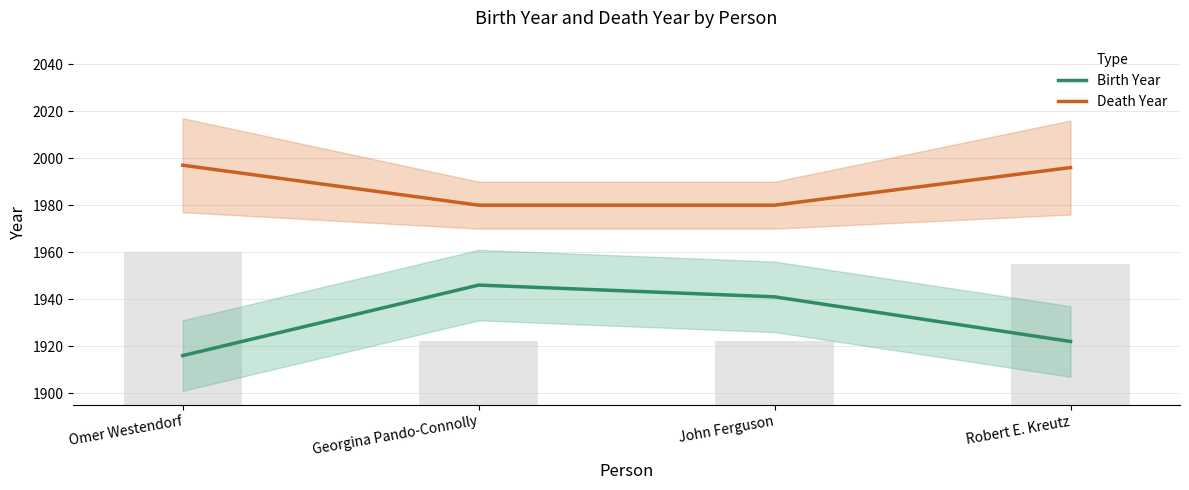

At which label does Birth Year reach its minimum?

Omer Westendorf